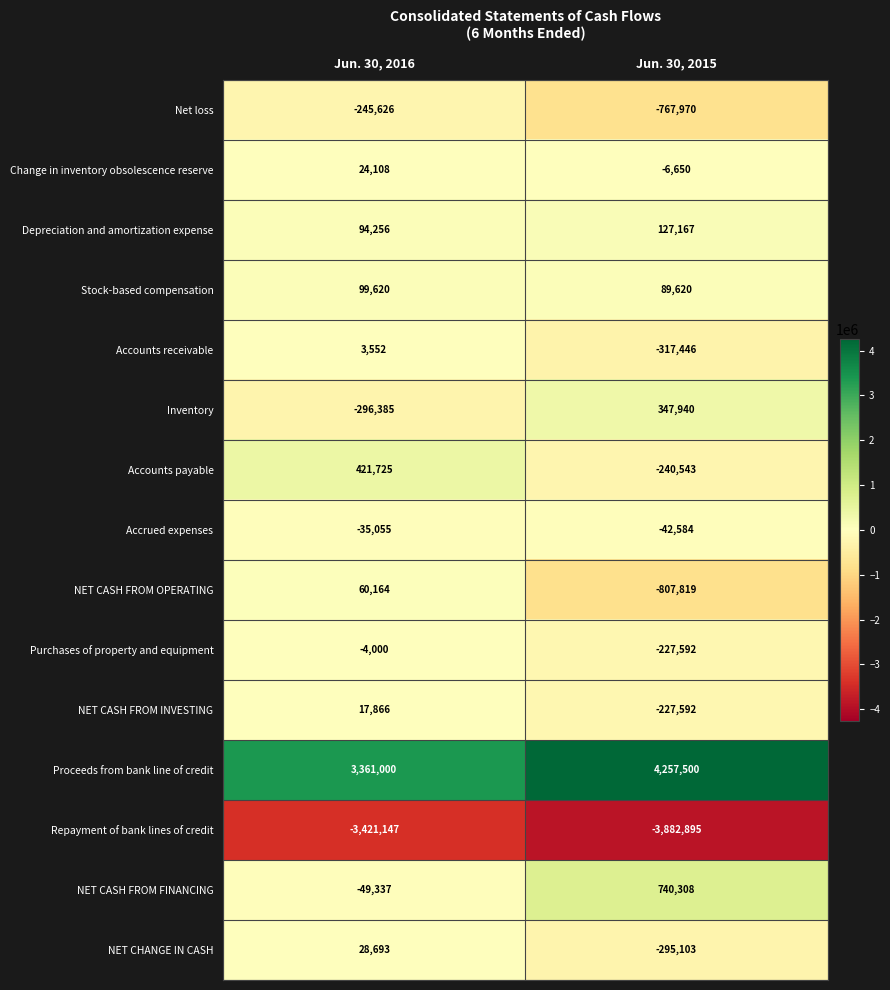

Which series has the largest total across all categories?

Proceeds from bank line of credit